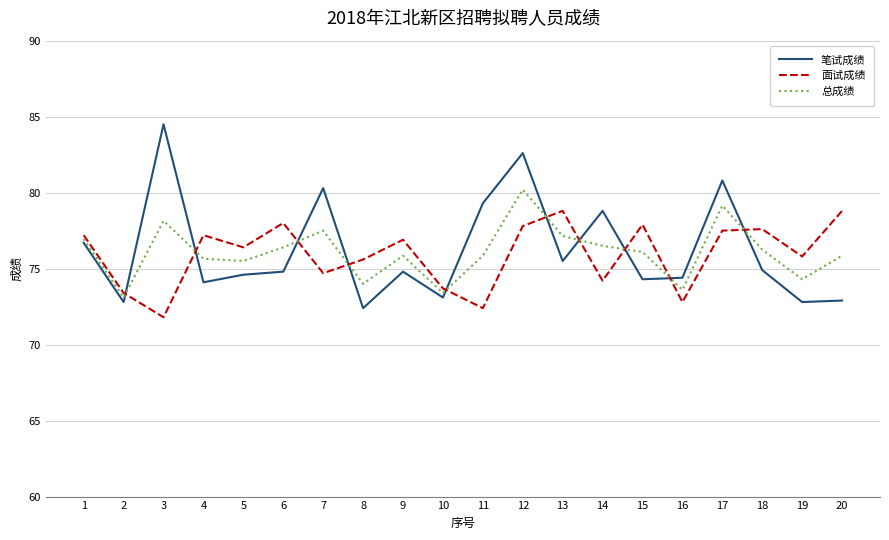

Where does the 总成绩 series first go above 76?

1